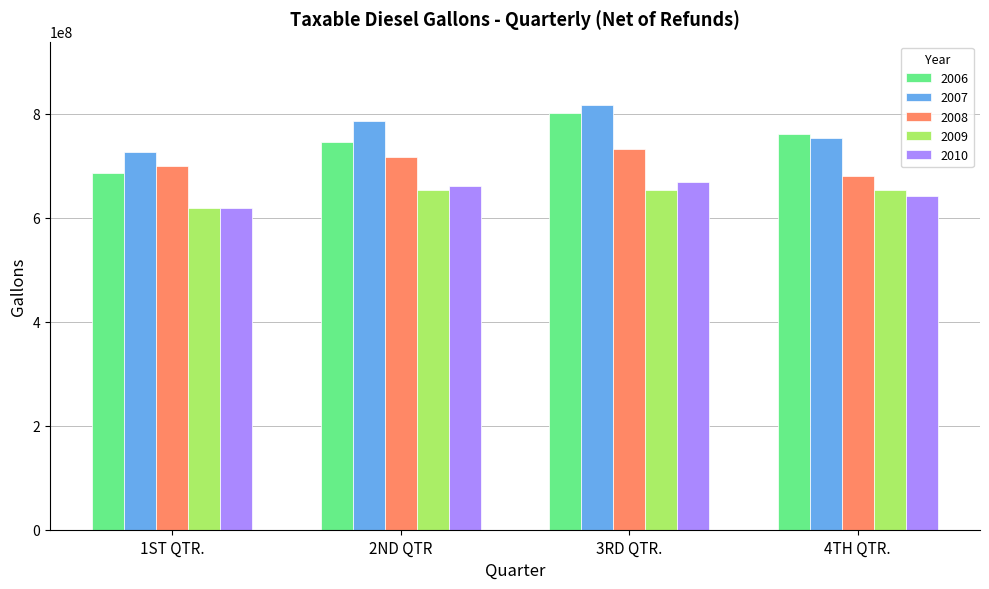

What position from the left is 3RD QTR.?

3